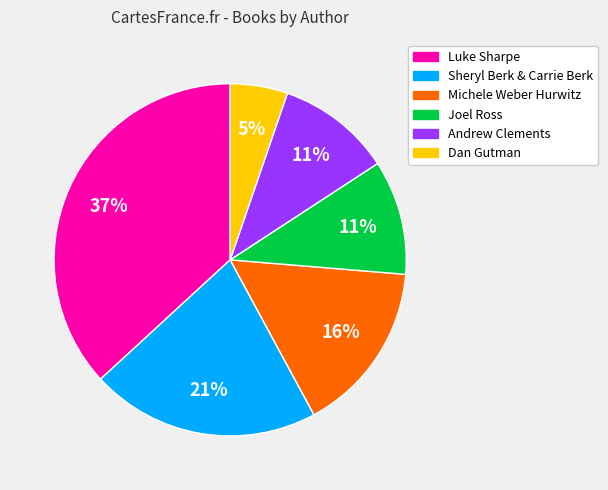

How many slices are in this pie chart?

6